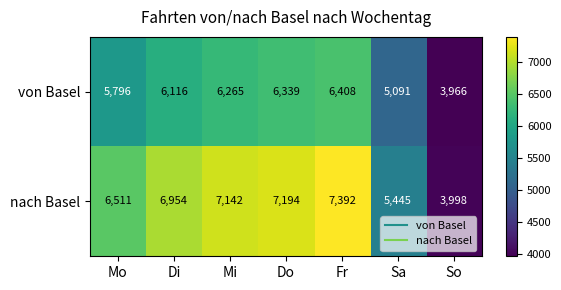

Read the von Basel value at Mo.

5796